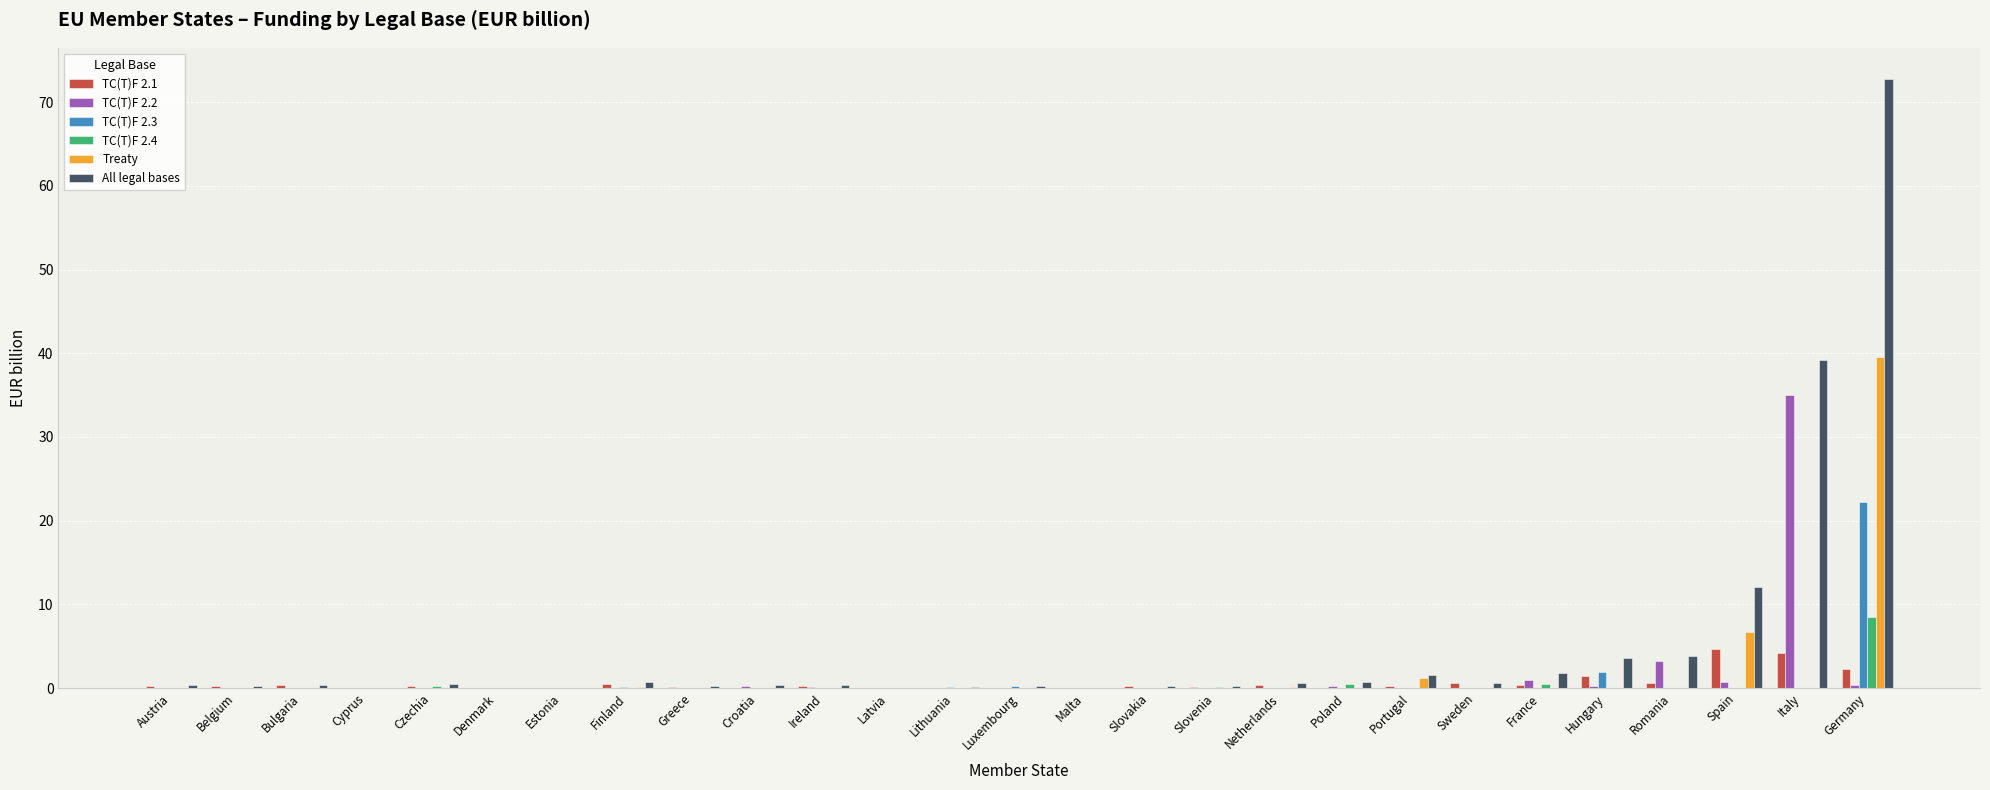

How many groups of bars are there?

27